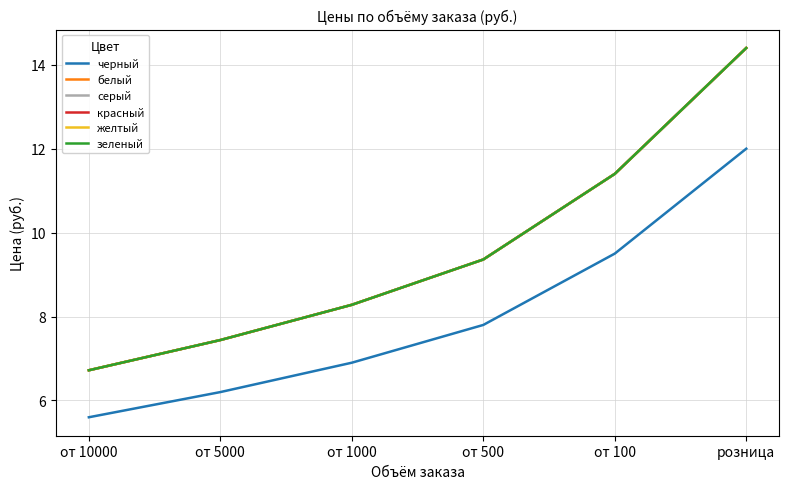

Does the chart have visible grid lines?

Yes